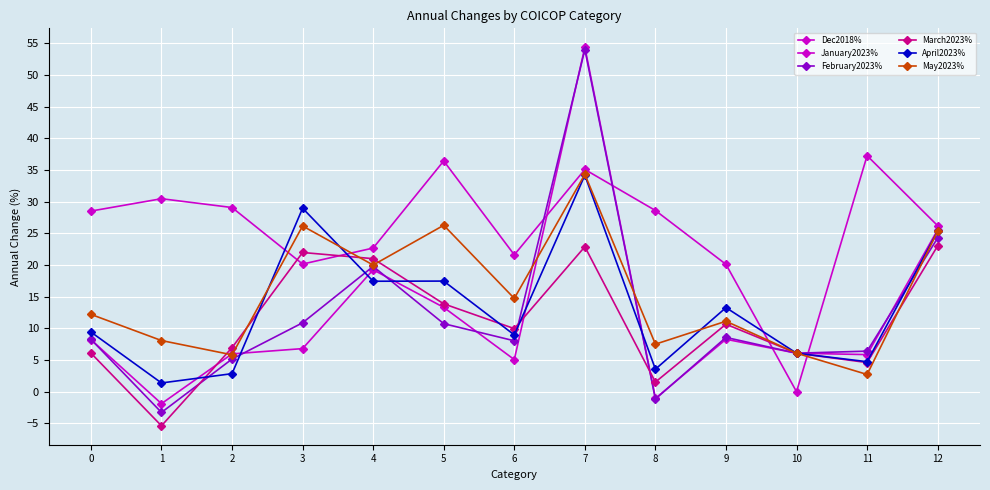

Between which two adjacent categories do January2023% and May2023% first intersect?

1 and 2